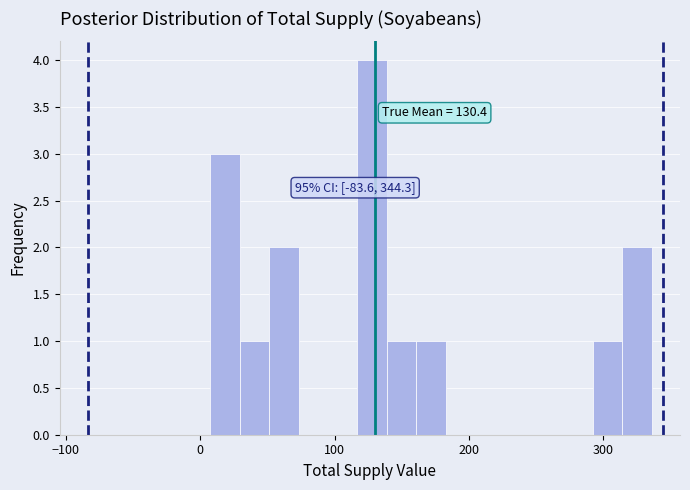

Read against the x-axis, roughly where is the centre of the tallest bar?

130